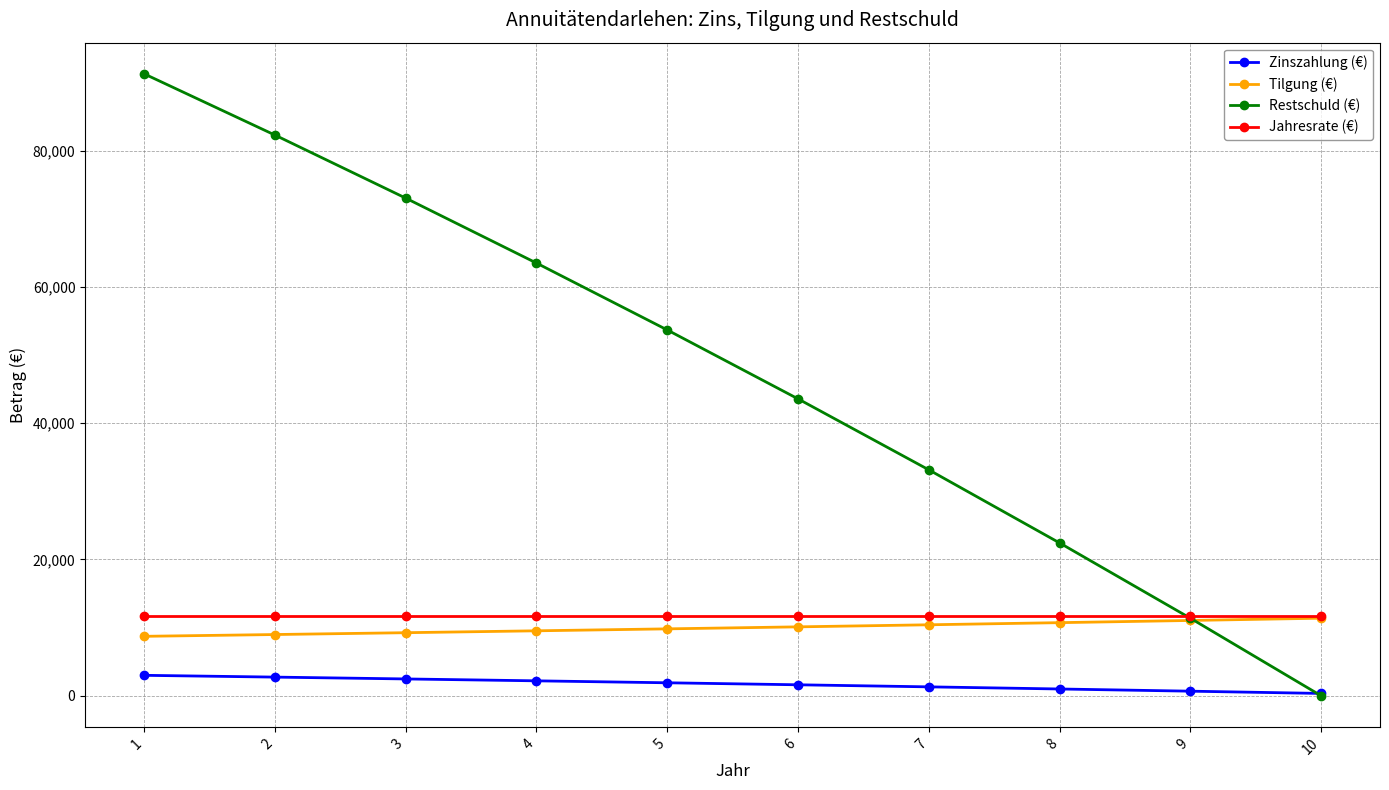

Does the chart have visible grid lines?

Yes